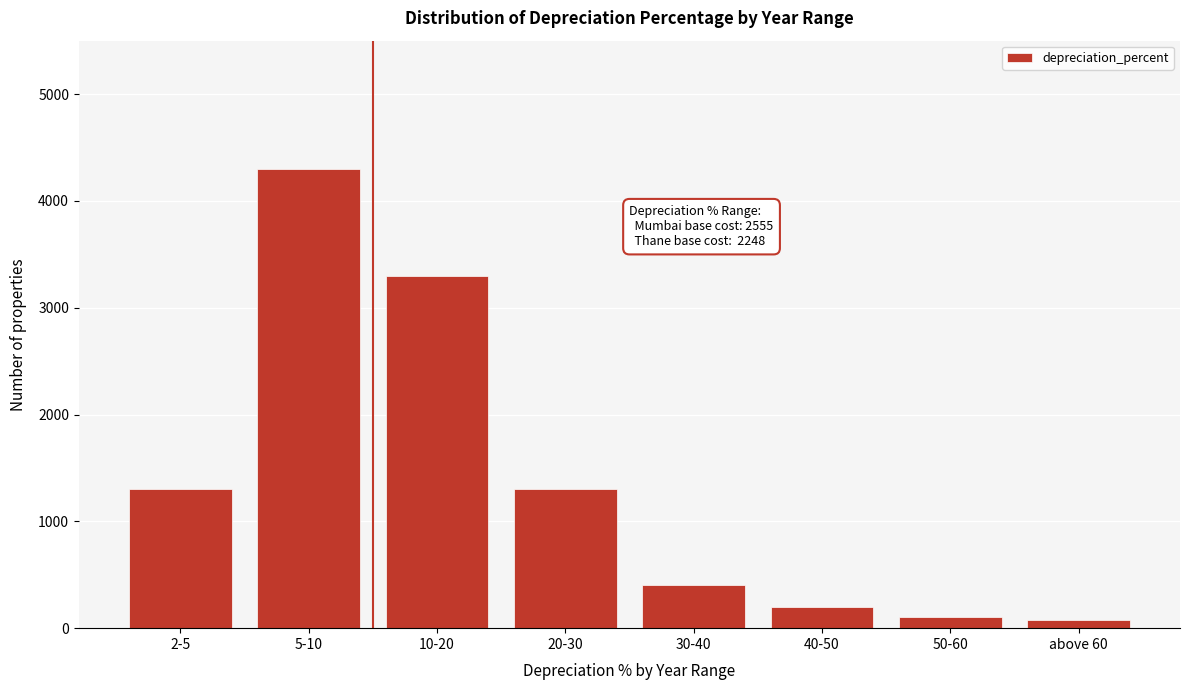

Which has a higher value, 10-20 or 5-10?

5-10